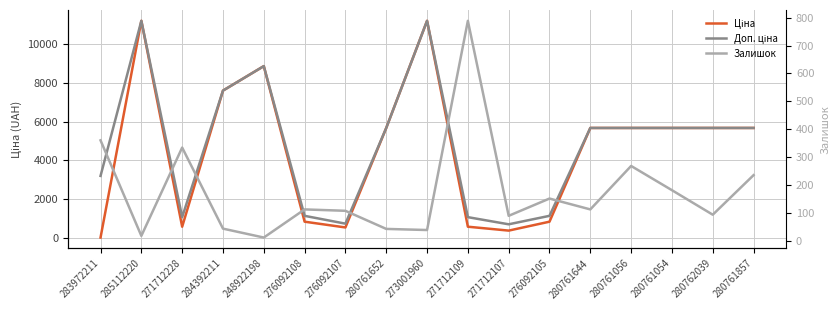

Reading left to right, transcribe all the data shown in this chart.

Ціна: 283972211=32.0	285112220=11188.2	271712228=589.9	284392211=7596.5	248922198=8856.7	276092108=848.4	276092107=551.5	280761652=5673.8	273001960=11188.2	271712109=589.9	271712107=389.3	276092105=848.4	280761644=5673.8	280761056=5673.8	280761054=5673.8	280762039=5673.8	280761857=5673.8
Доп. ціна: 283972211=3205.0	285112220=11188.2	271712228=1081.7	284392211=7596.5	248922198=8856.7	276092108=1149.7	276092107=747.0	280761652=5673.8	273001960=11188.2	271712109=1081.7	271712107=714.0	276092105=1149.7	280761644=5673.8	280761056=5673.8	280761054=5673.8	280762039=5673.8	280761857=5673.8
Залишок: 283972211=360.0	285112220=17.0	271712228=334.0	284392211=43.0	248922198=11.0	276092108=112.0	276092107=107.0	280761652=42.0	273001960=38.0	271712109=789.0	271712107=89.0	276092105=151.0	280761644=112.0	280761056=268.0	280761054=181.0	280762039=93.0	280761857=235.0